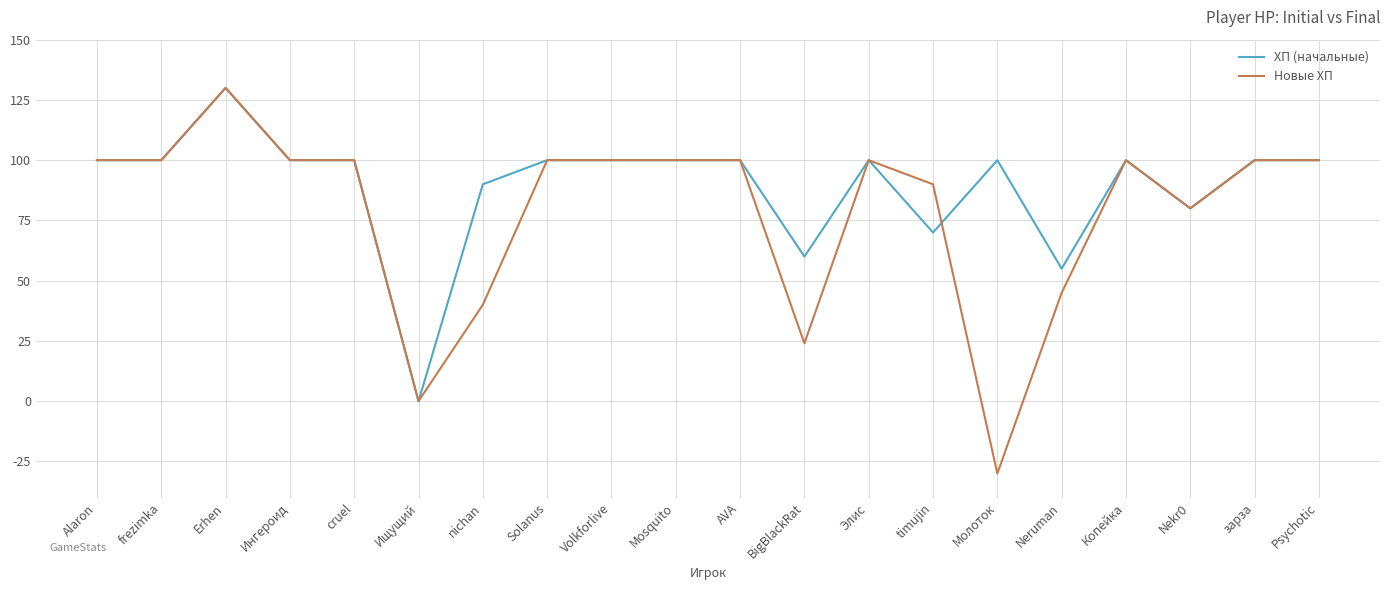

How many distinct data groups are displayed?

2